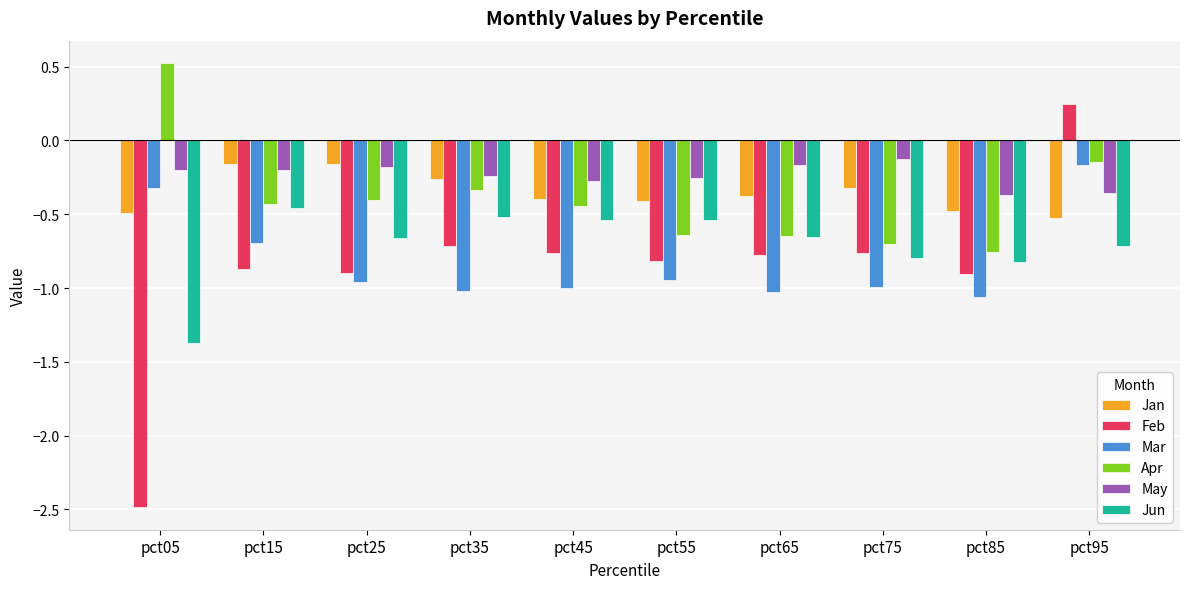

How many bars are there in each group?

6